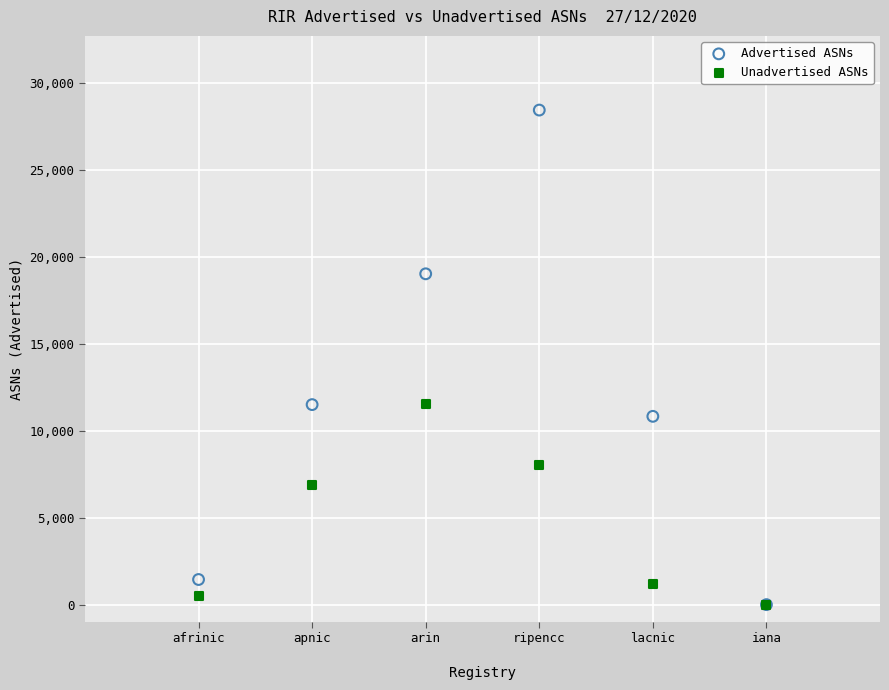

In the Unadvertised ASNs series, what Y value is closest to 5773?

6890